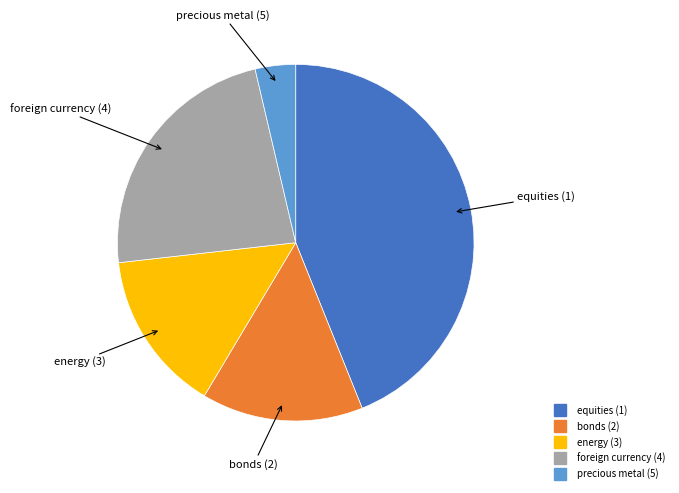

The equities (1) slice represents 51% of the pie. True or false?

False